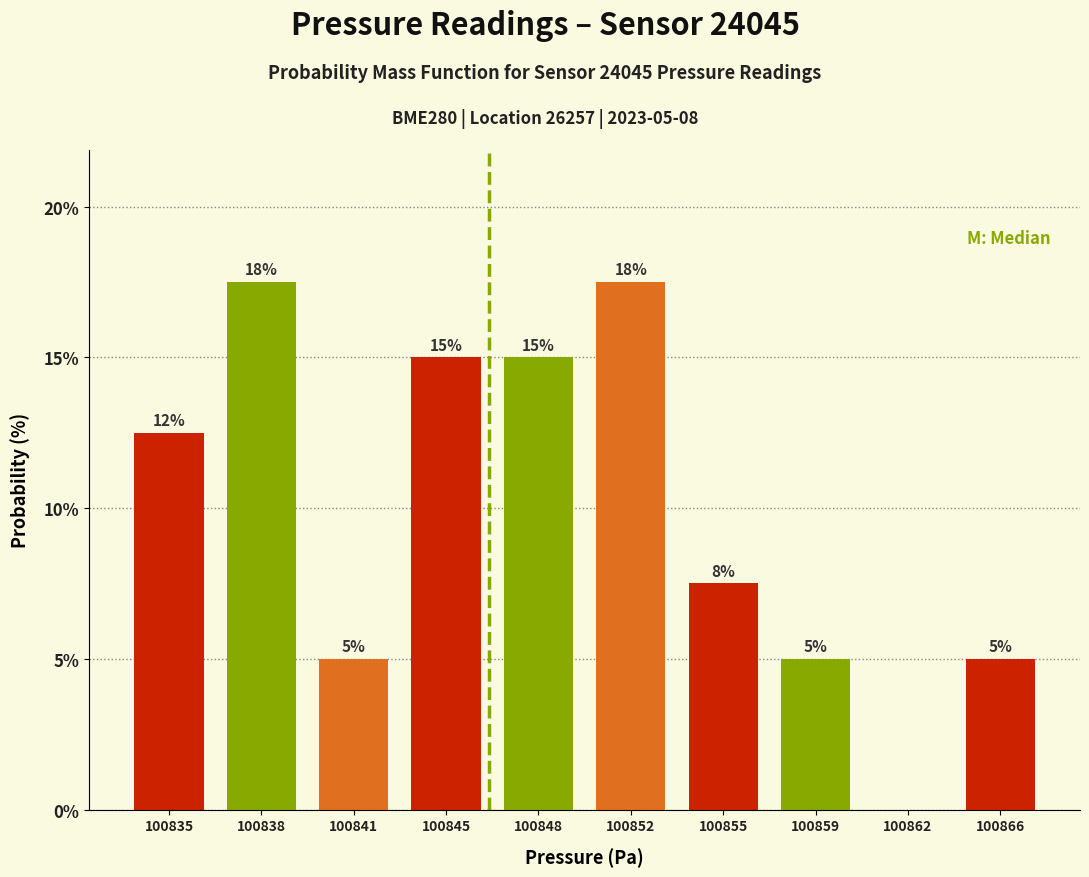

What is the greatest value displayed?

17.5